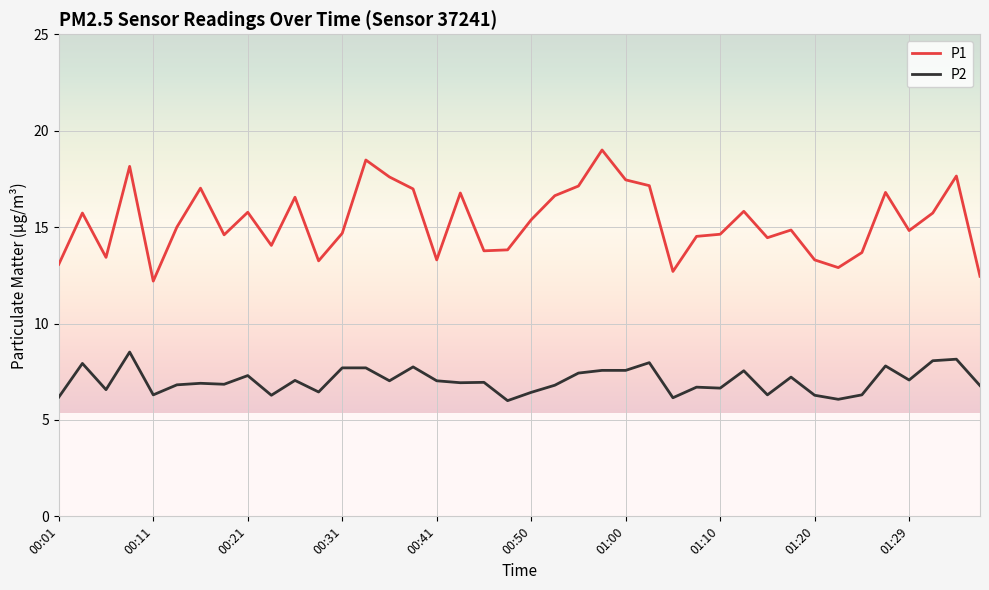

Which series has the largest total across all categories?

P1